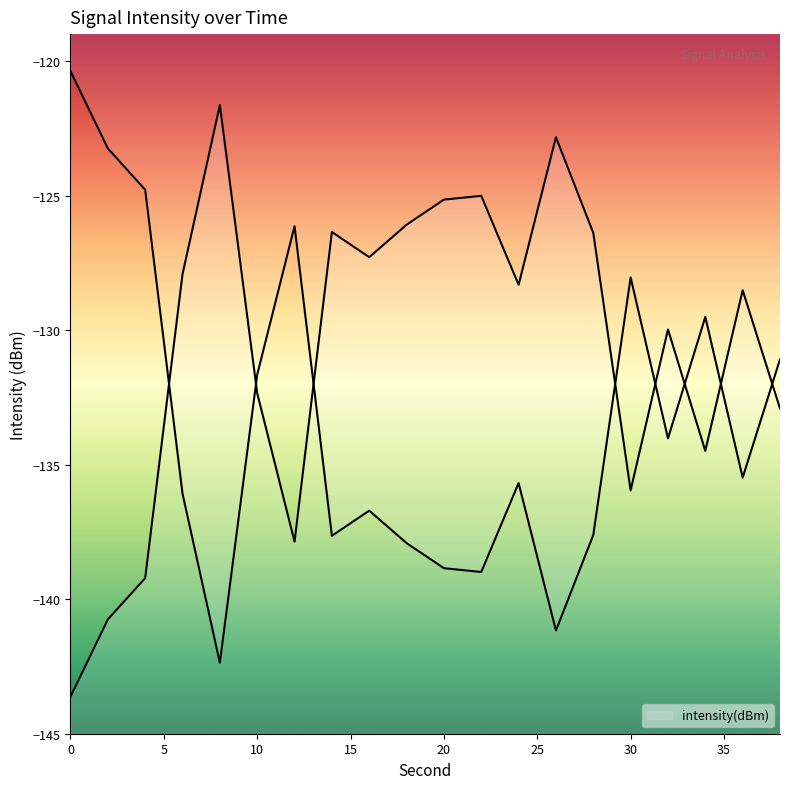

How many distinct data groups are displayed?

1